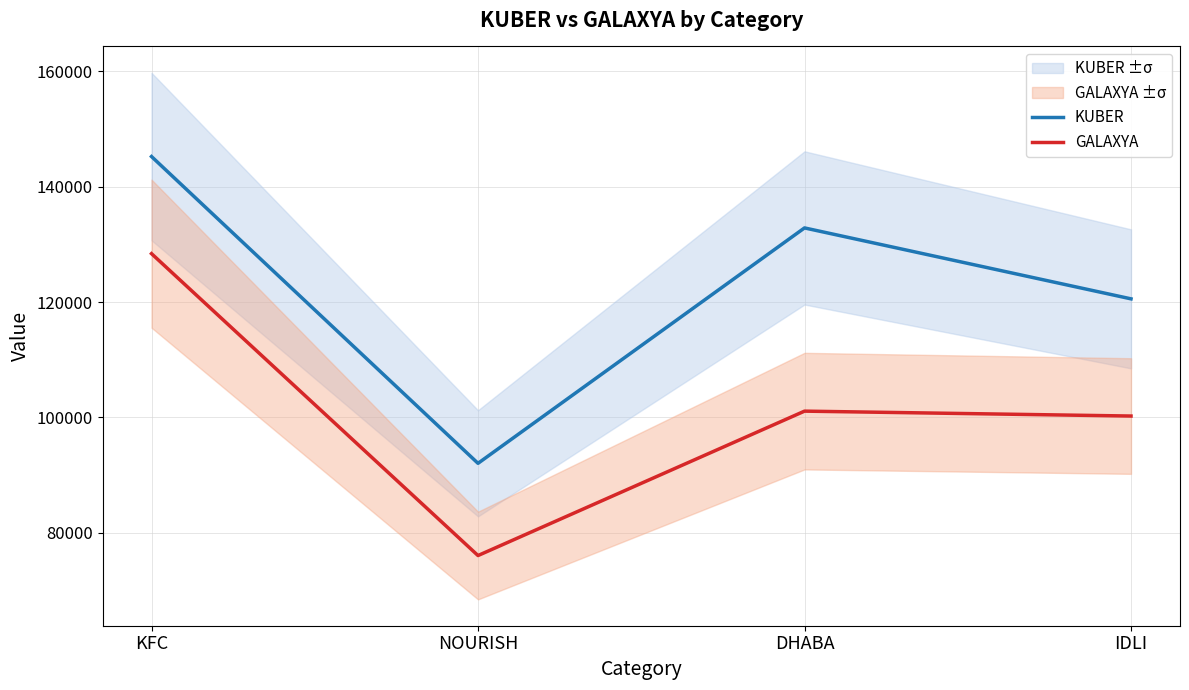

Is it true that GALAXYA equals 202177 at KFC?

False